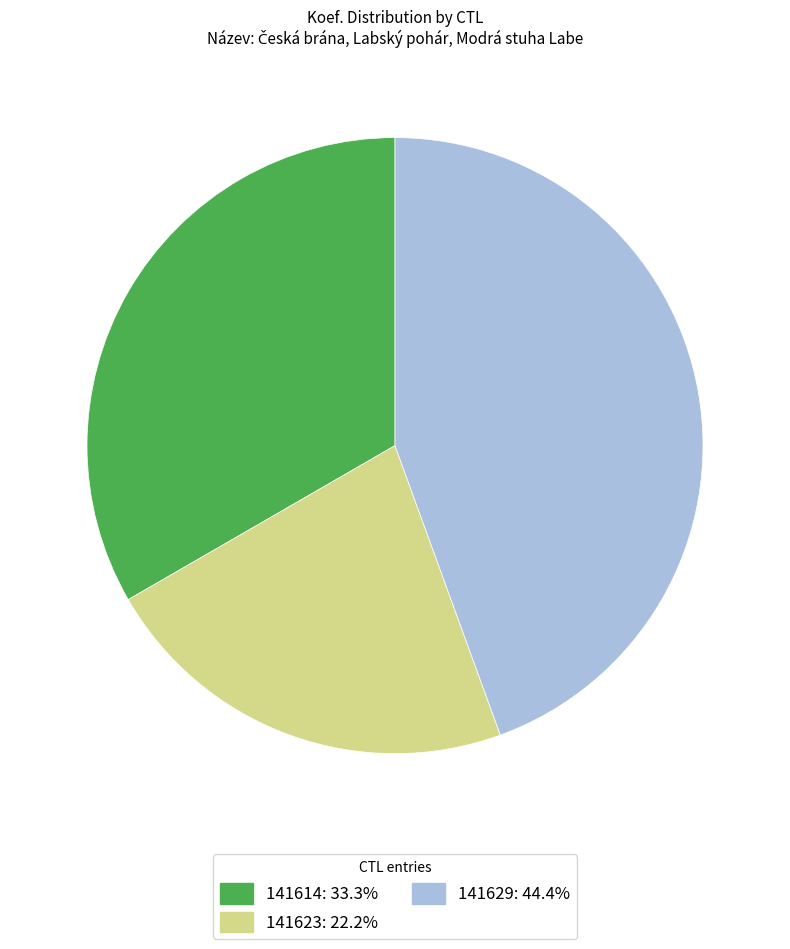

Does any single category account for the majority?

No